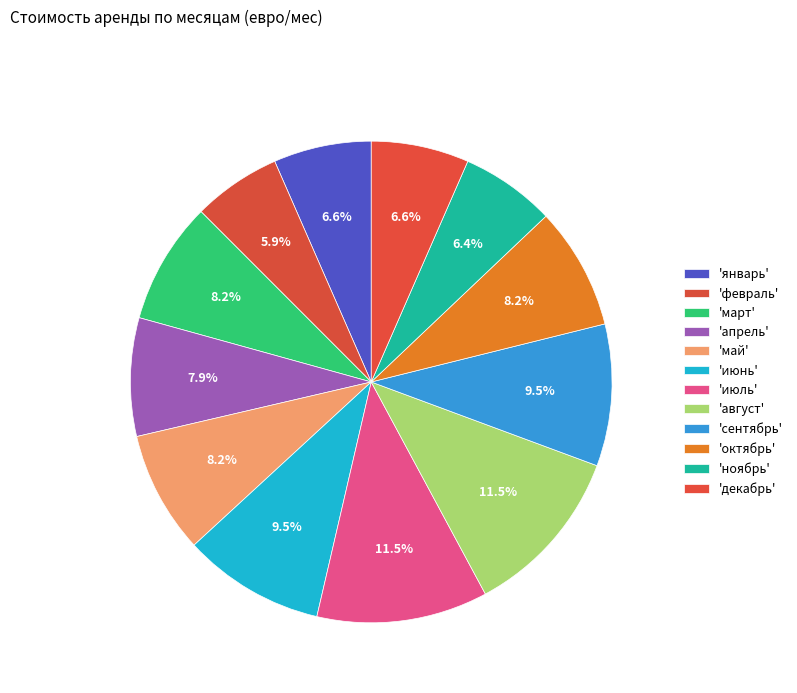

How many segments does this pie chart have?

12